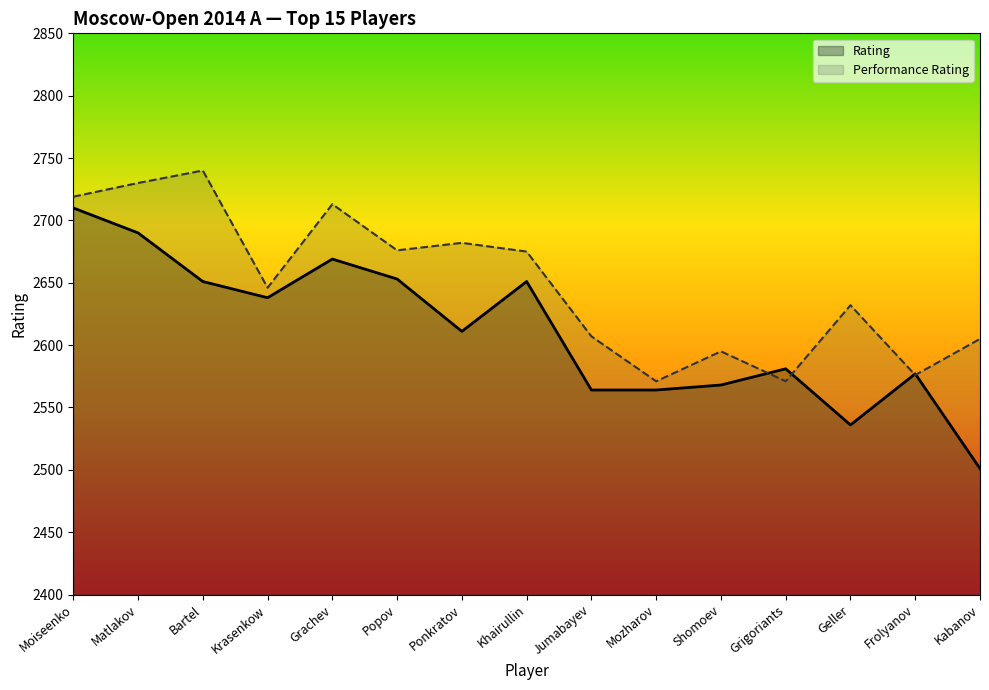

How many distinct data groups are displayed?

2